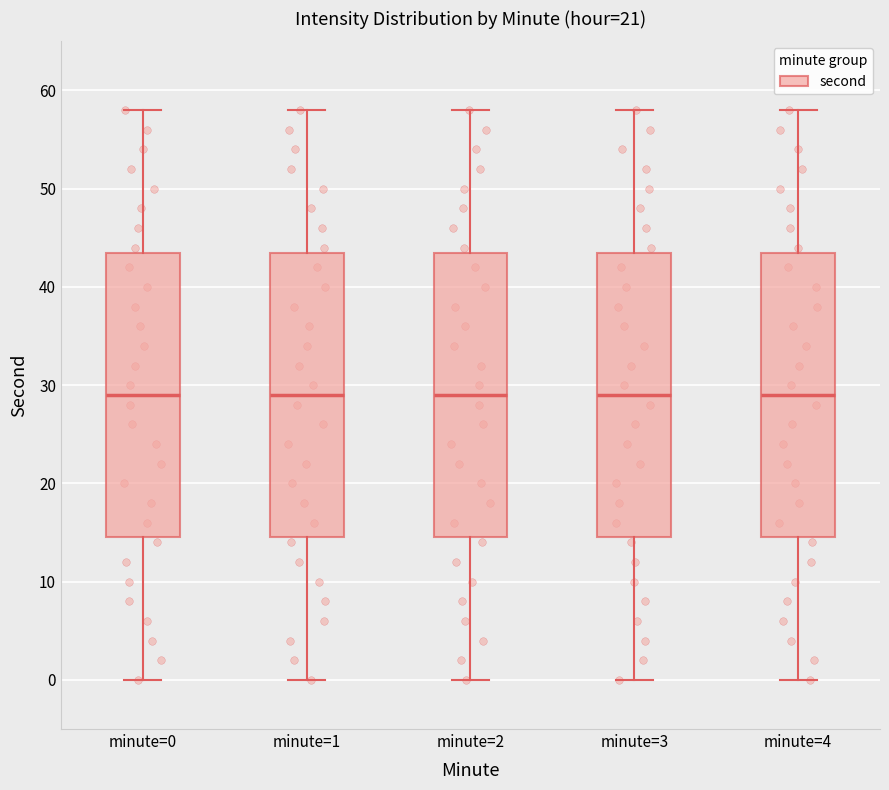

Where is the upper edge of the box for minute=1 on the y-axis? The values are not printed on the chart, so give them approximately, as read against the axis.

44